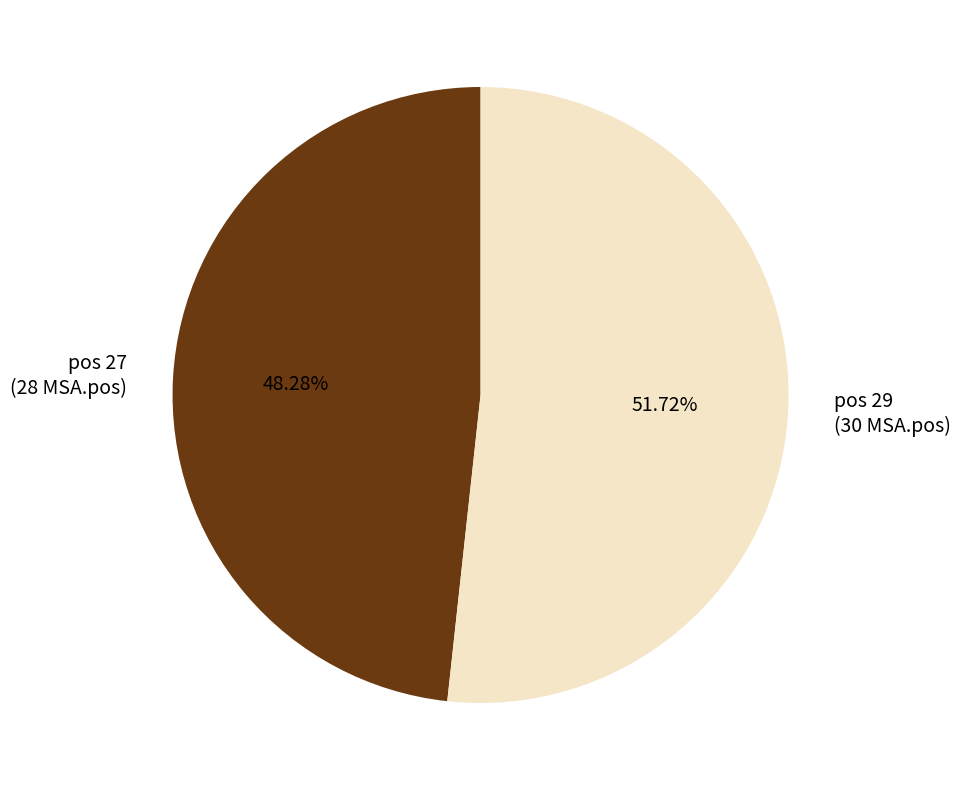

Approximately how many times larger is the value at pos 27 compared to pos 29?

0.9